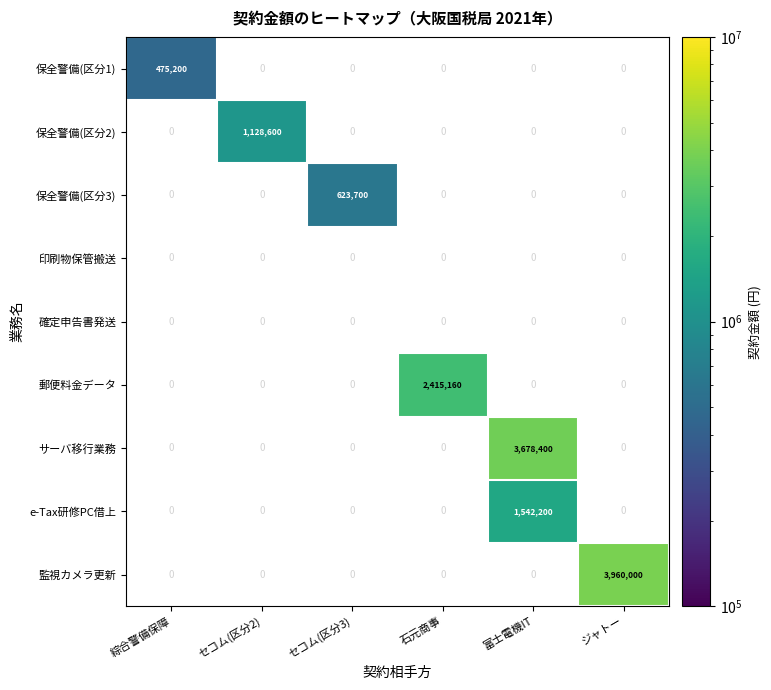

True or false: 保全警備(区分2) has a value of 247683 at セコム(区分2).

False